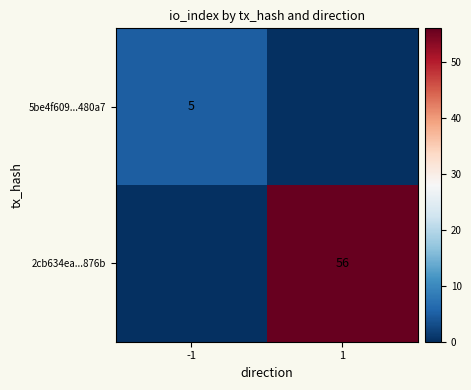

The value of 2cb634ea...876b at 1 is 56. True or false?

True